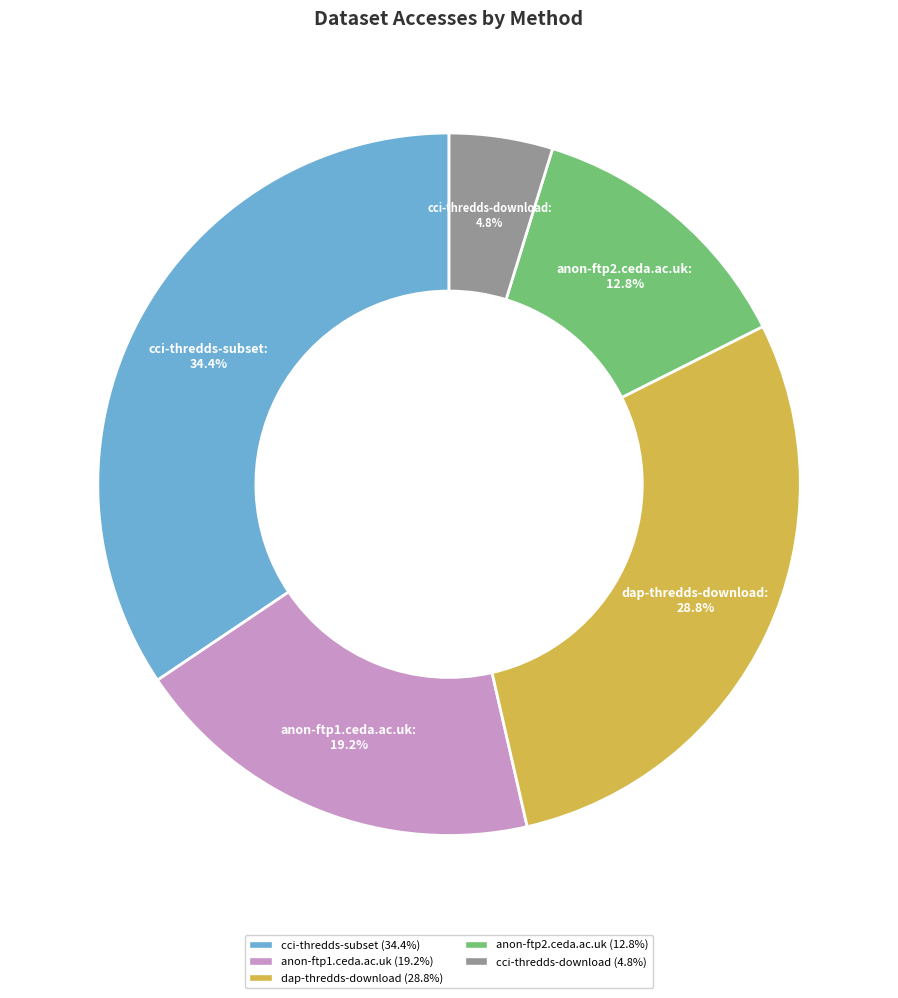

The anon-ftp2.ceda.ac.uk slice represents 13% of the pie. True or false?

True